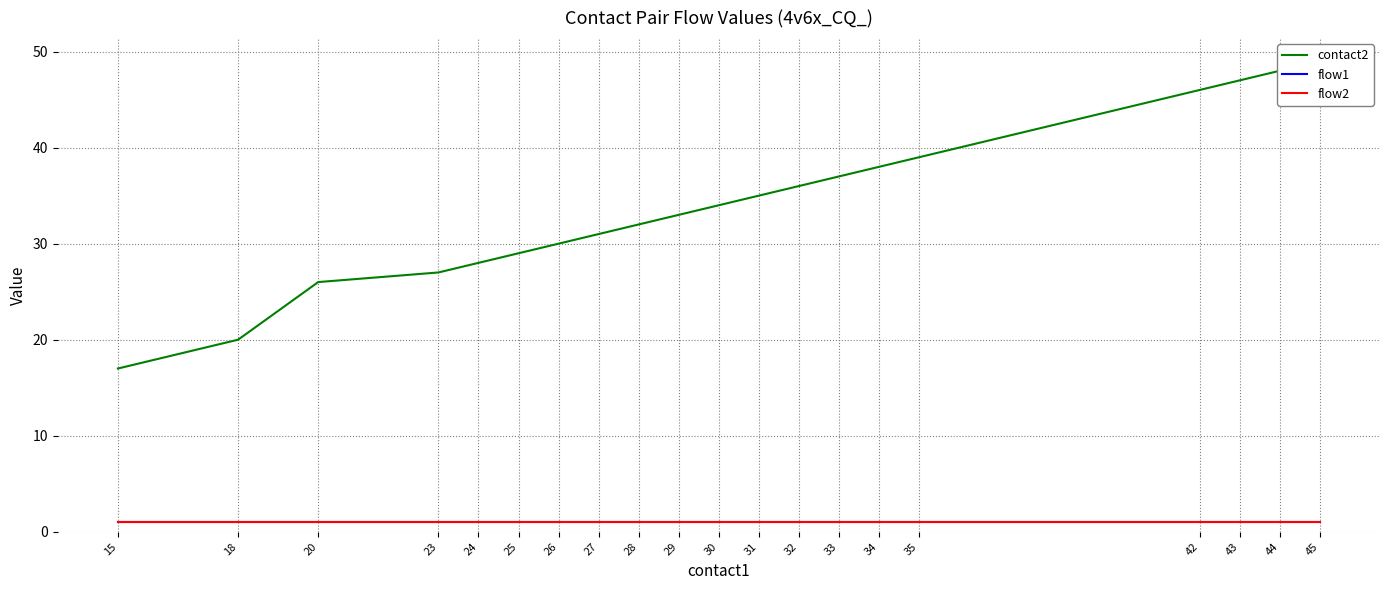

Does the chart display data point markers on the line(s)?

No